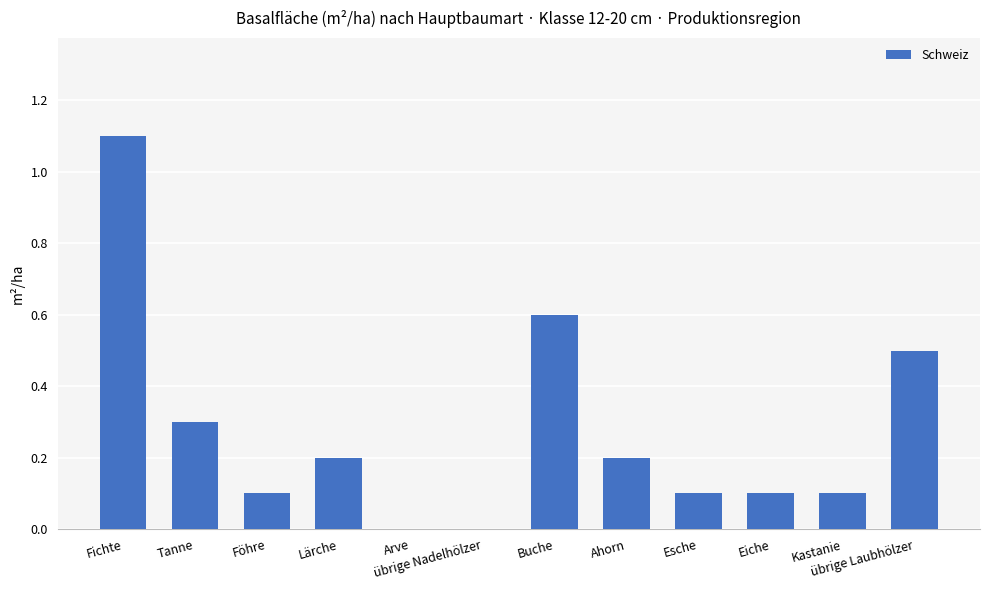

Which has a higher value, Lärche or übrige Laubhölzer?

übrige Laubhölzer